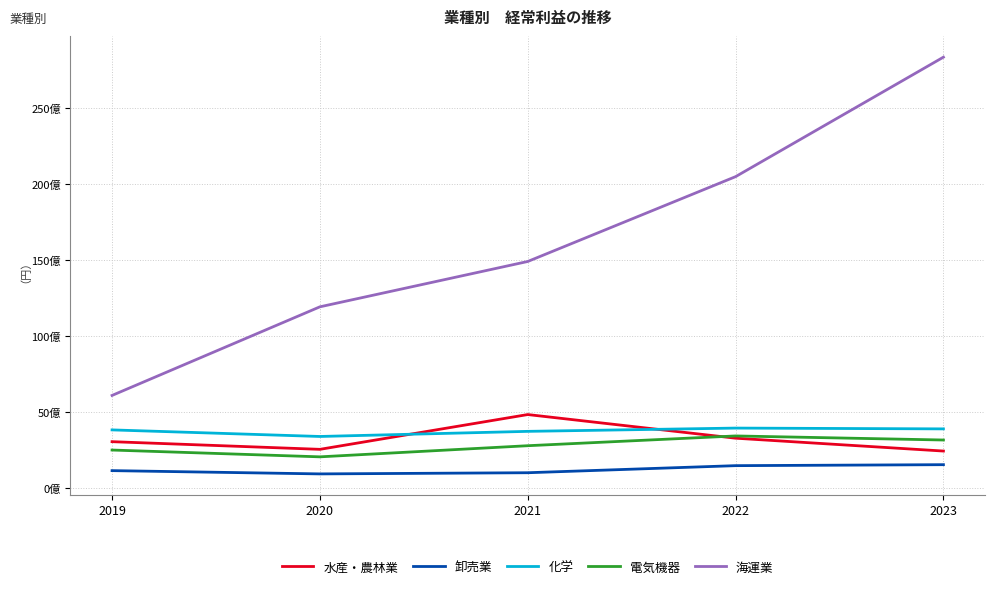

Does the chart display data point markers on the line(s)?

No